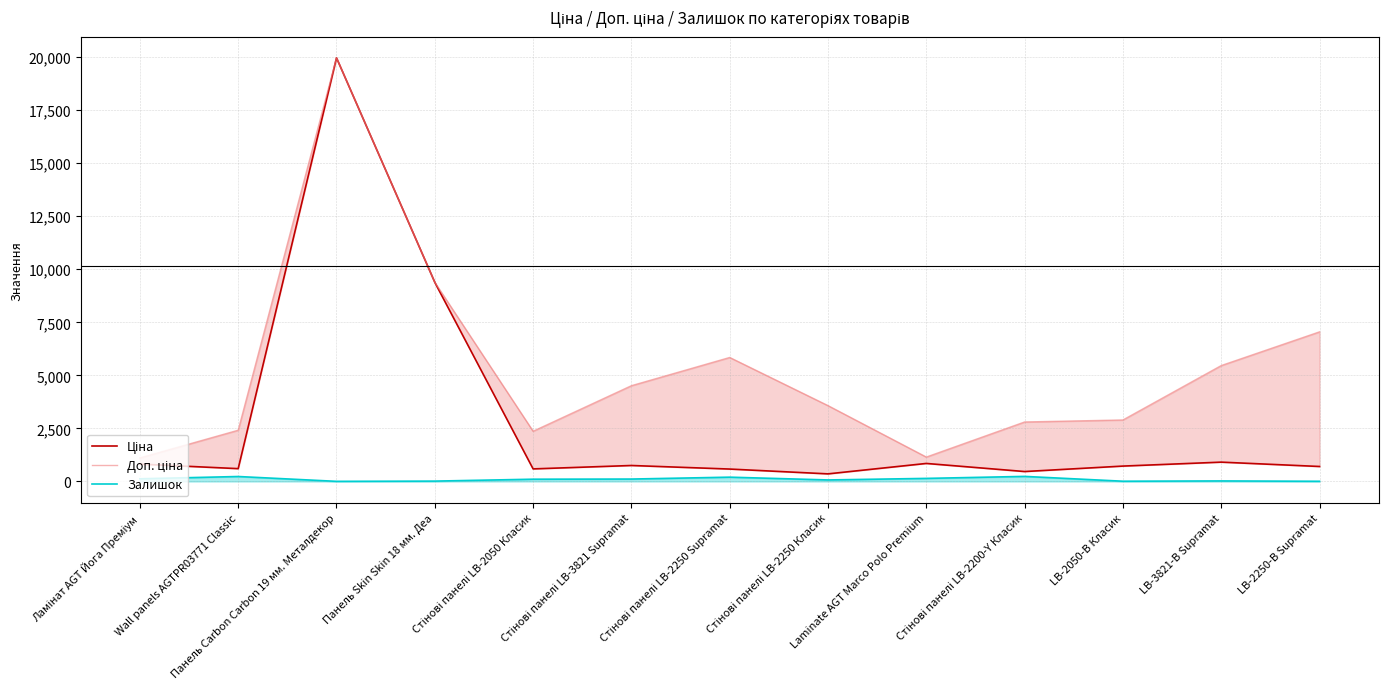

At which category does the chart reach its peak across all series?

Панель Carbon Carbon 19 мм. Металдекор